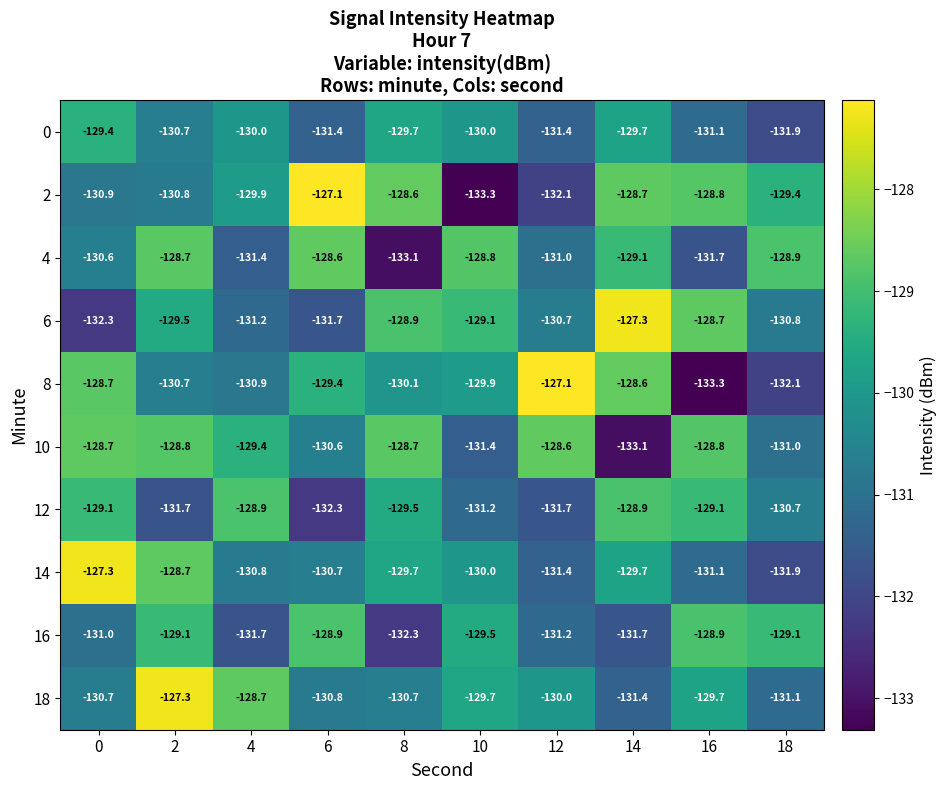

What is the maximum value for 12?

-128.9